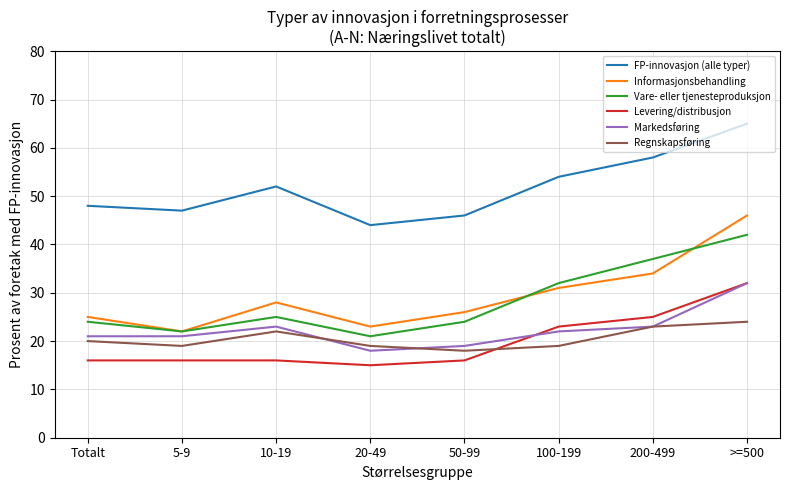

True or false: FP-innovasjon (alle typer) and Informasjonsbehandling cross at least once.

False